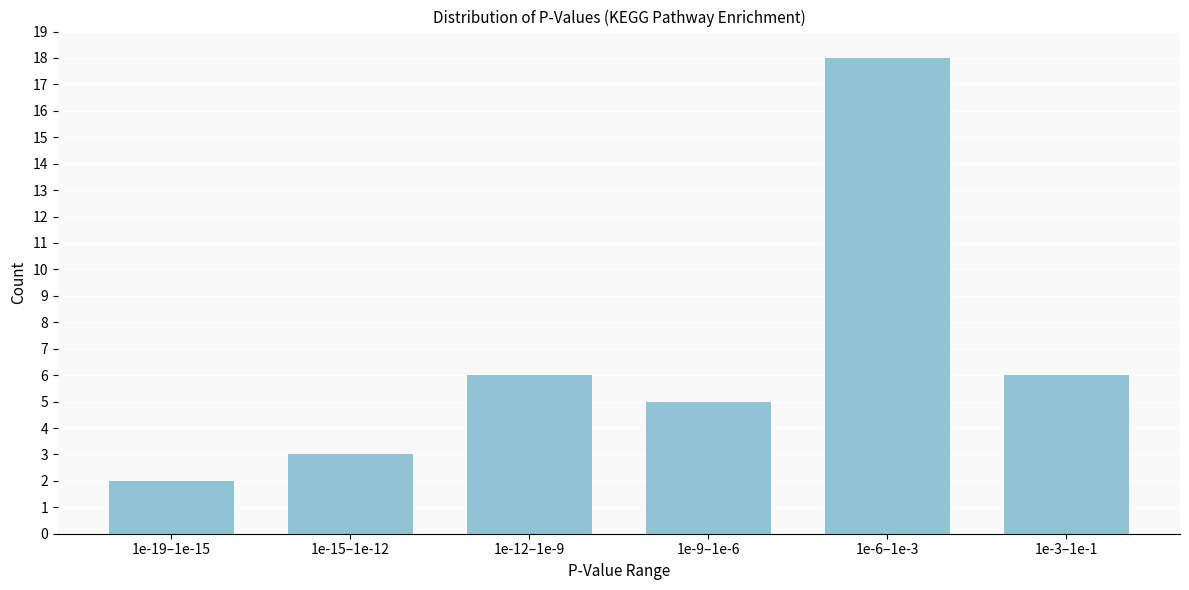

Reading left to right, transcribe all the data shown in this chart.

2	3	6	5	18	6